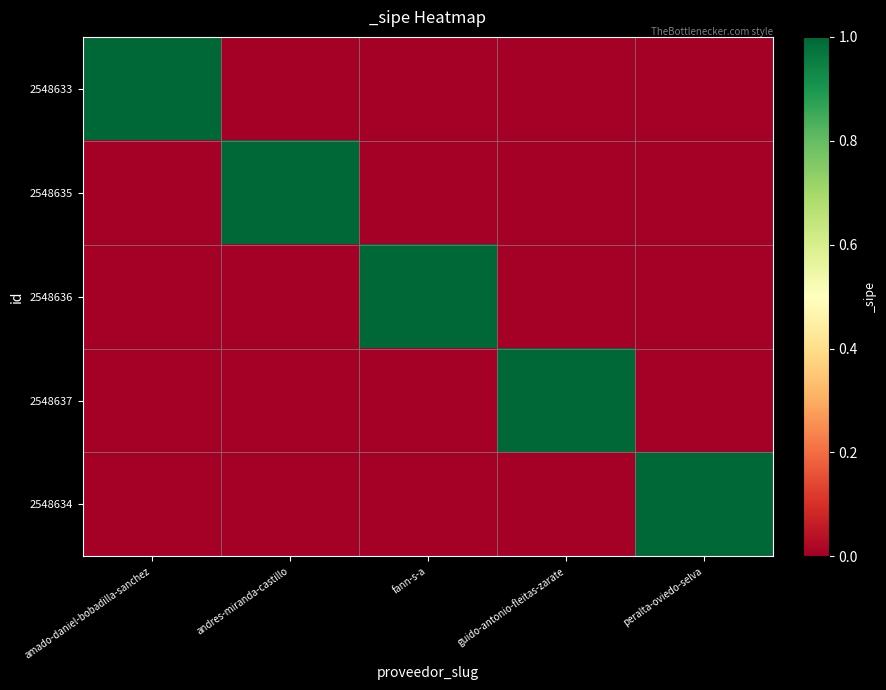

Between amado-daniel-bobadilla-sanchez and guido-antonio-fleitas-zarate, which is larger?

amado-daniel-bobadilla-sanchez